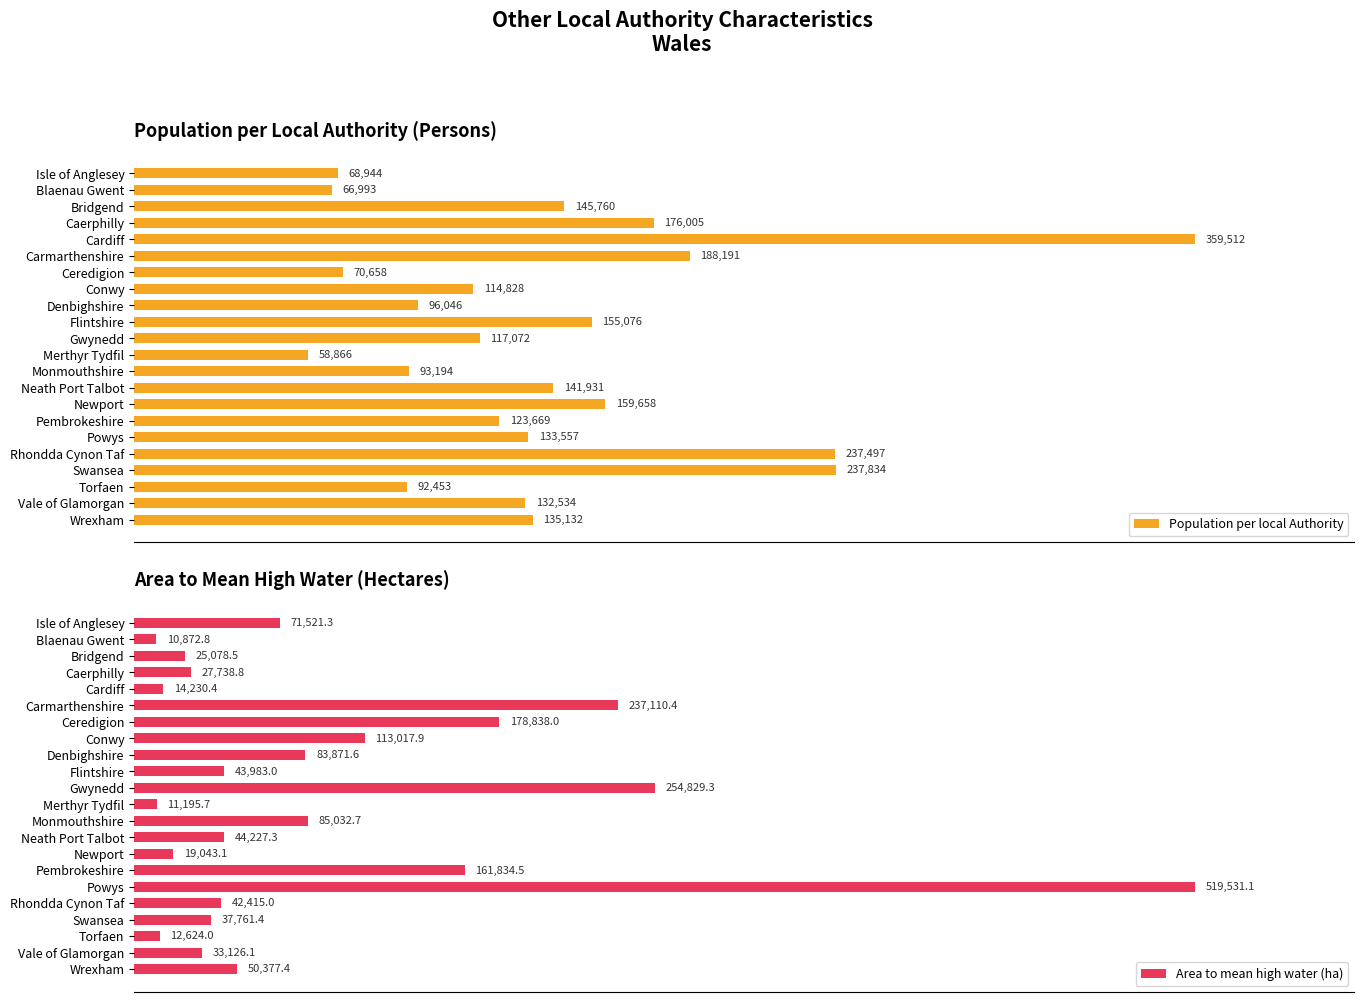

Rank the series by their average value, from highest to lowest.

Population per local Authority, Area to mean high water (ha)